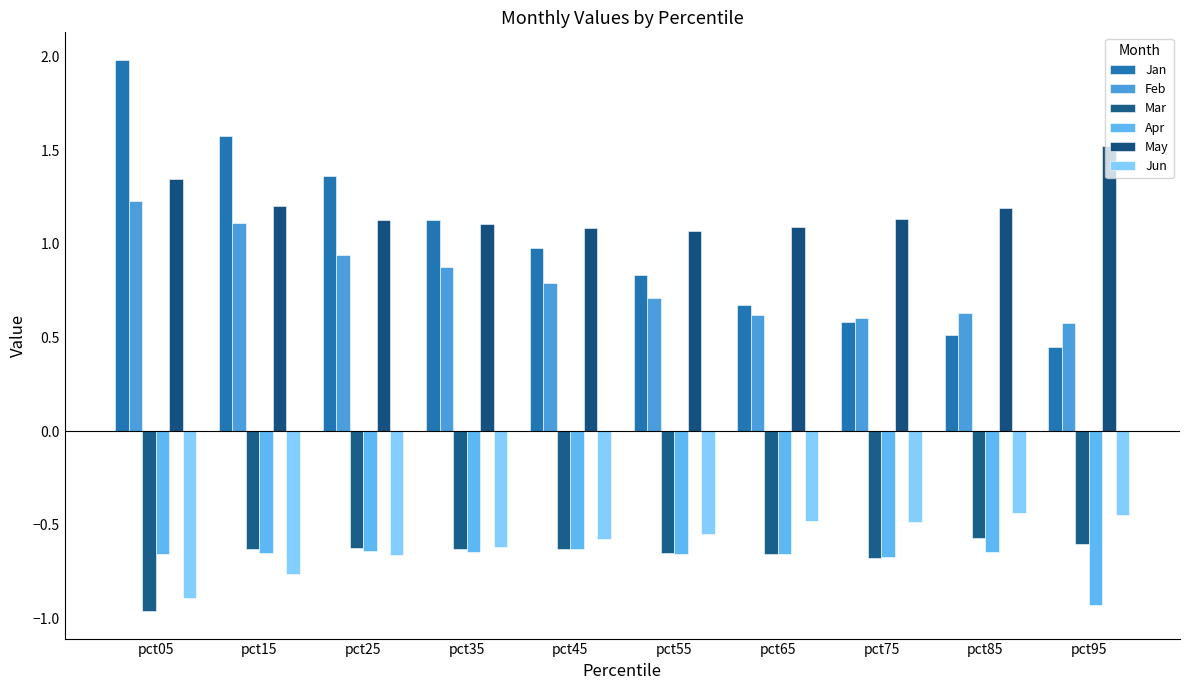

At which category is the sum across all series the highest?

pct05